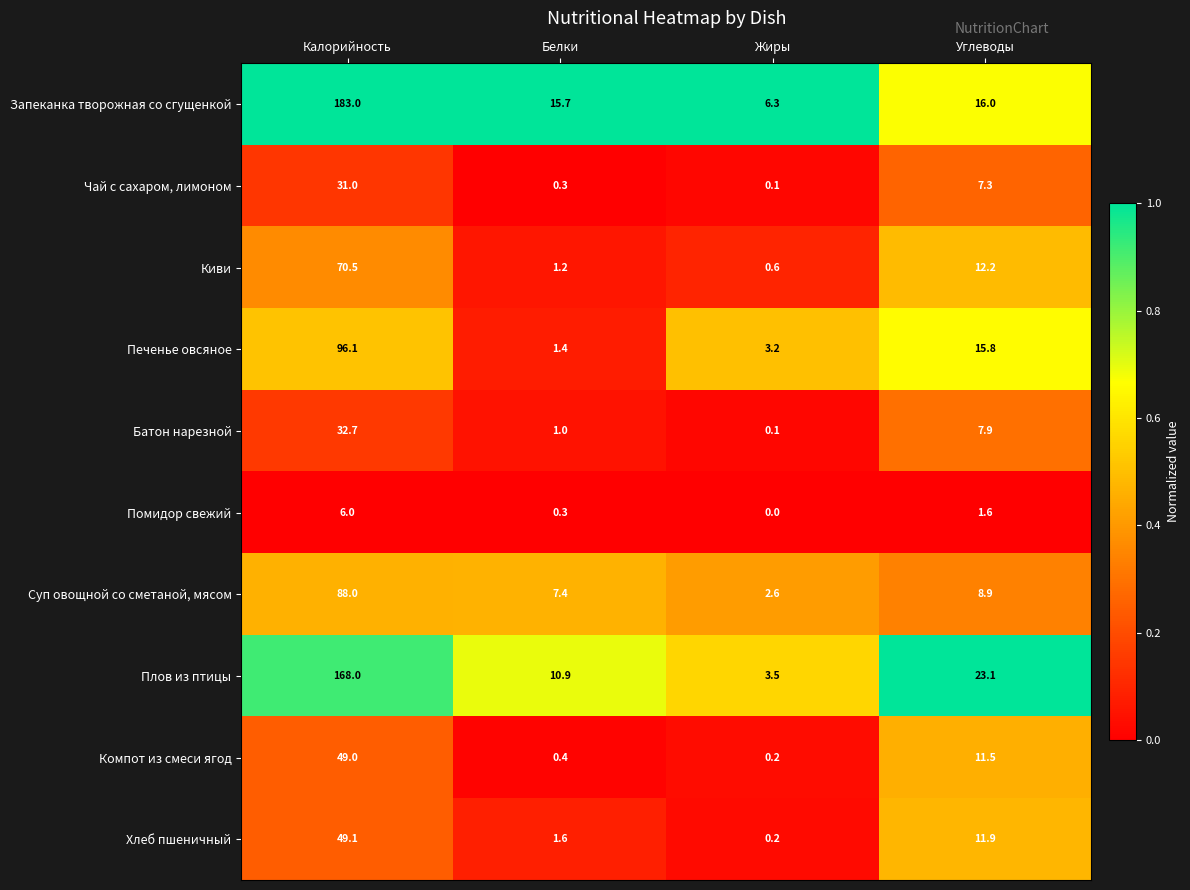

Which series has the largest total across all categories?

Запеканка творожная со сгущенкой